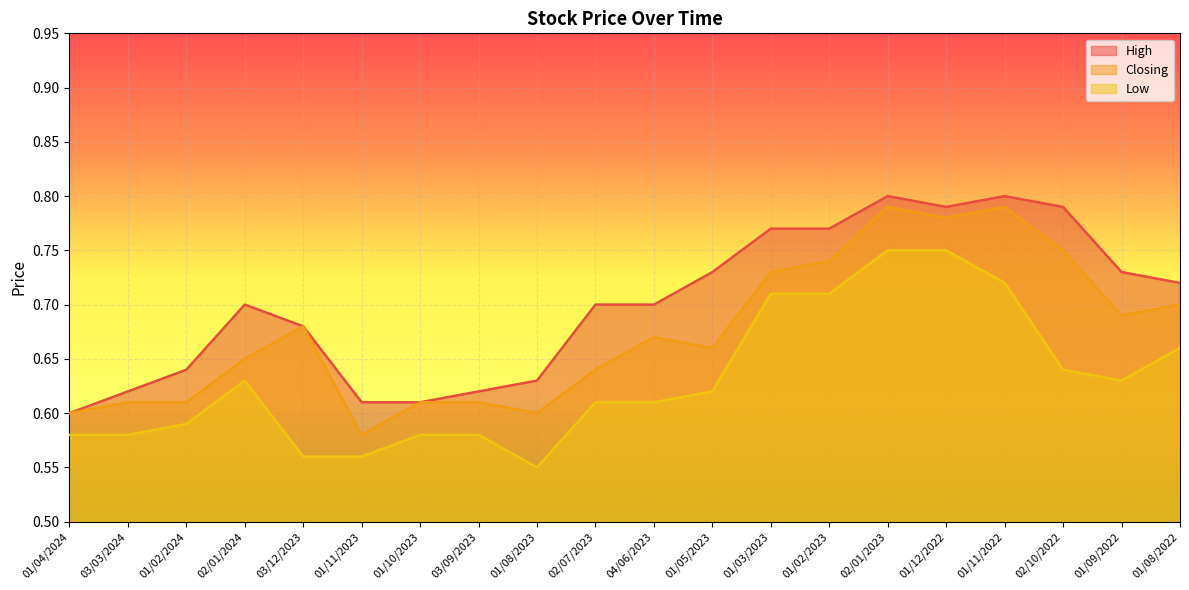

How many lines are shown in the chart?

3